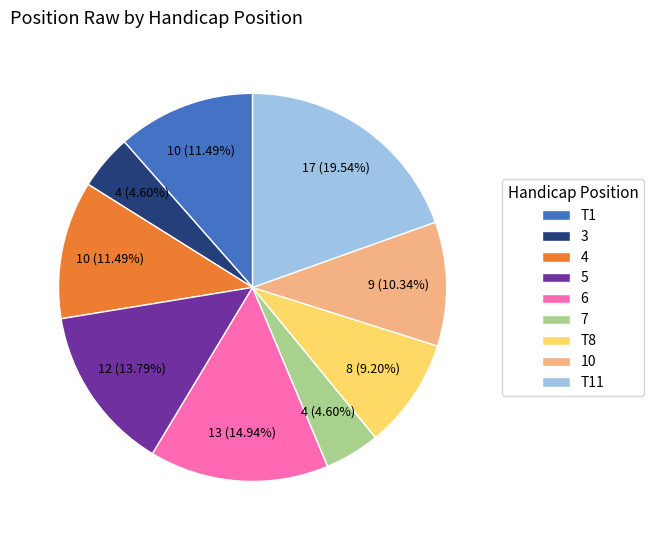

Is there a majority slice in this chart?

No